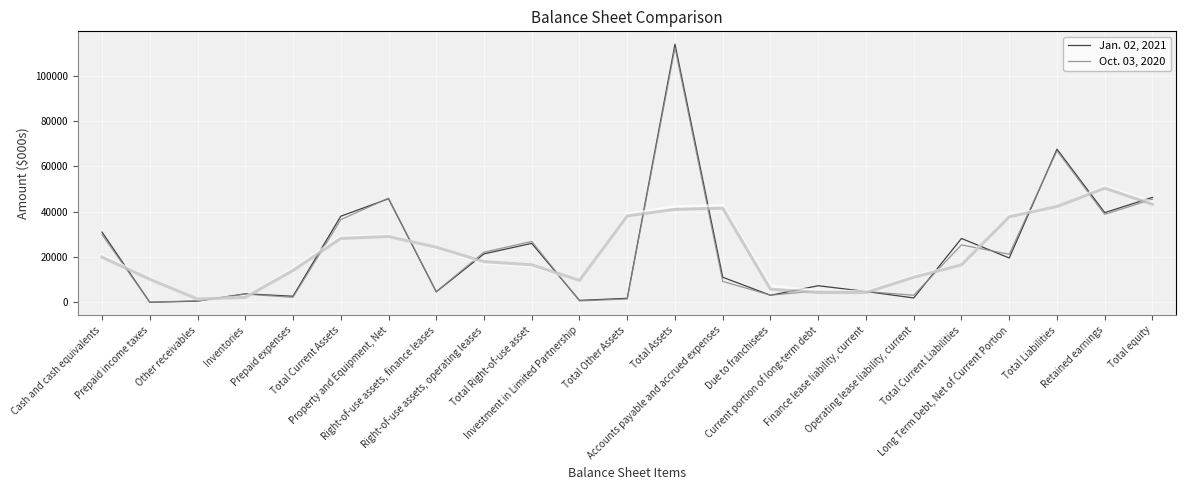

Between Cash and cash equivalents and Other receivables, which series saw the biggest shift?

Jan. 02, 2021